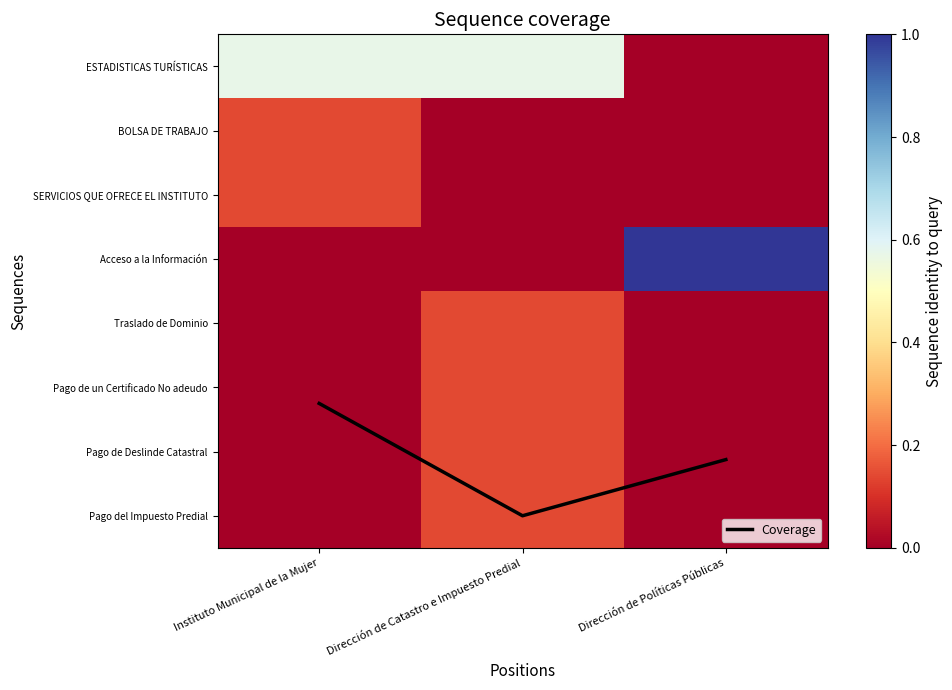

Is it true that Pago del Impuesto Predial equals 0.1 at Dirección de Catastro e Impuesto Predial?

True